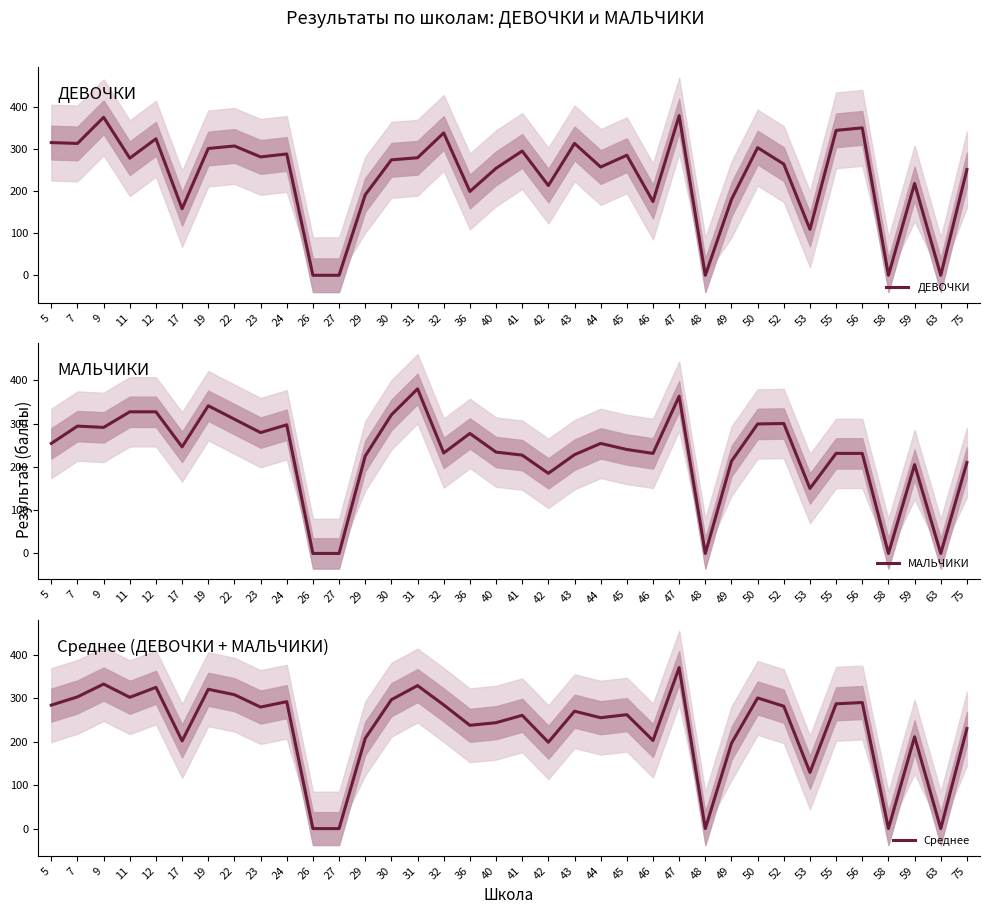

At which category is the sum across all series the highest?

47